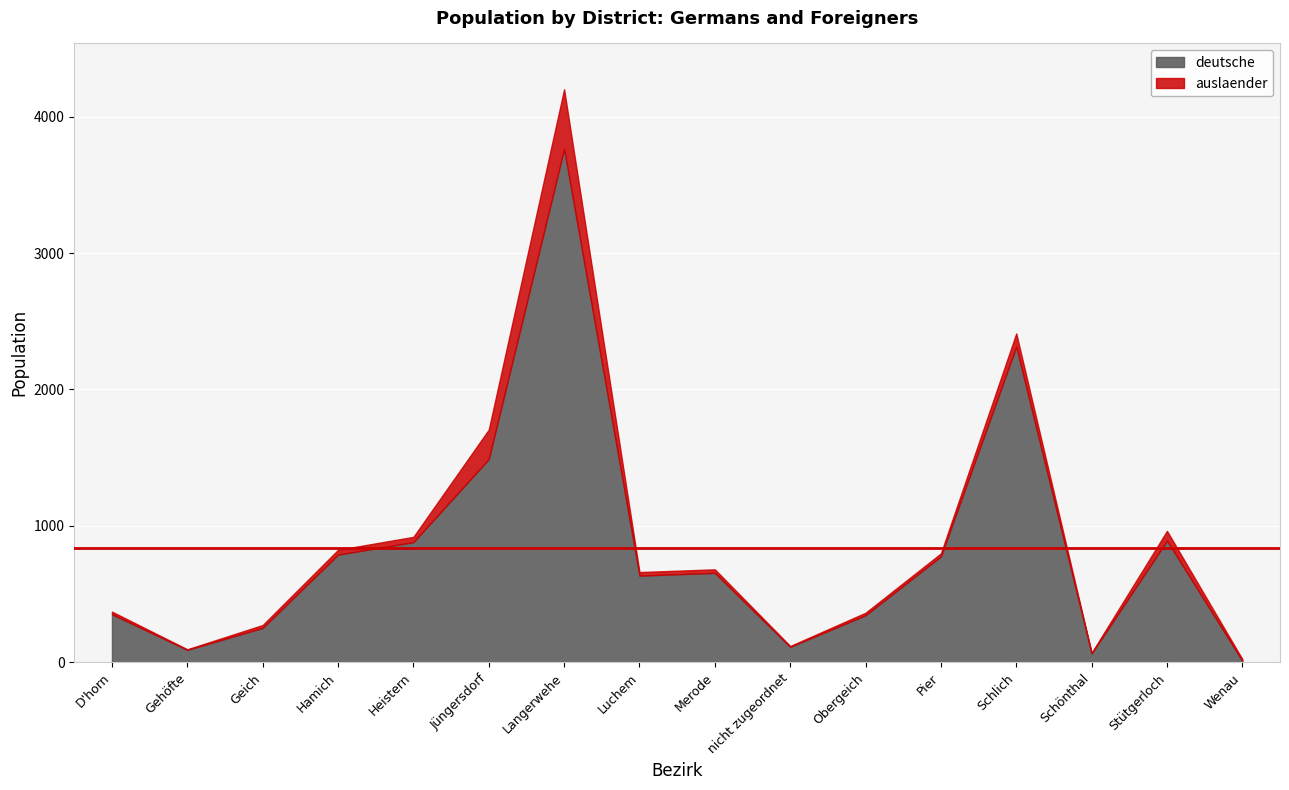

What is the maximum value for auslaender?

437